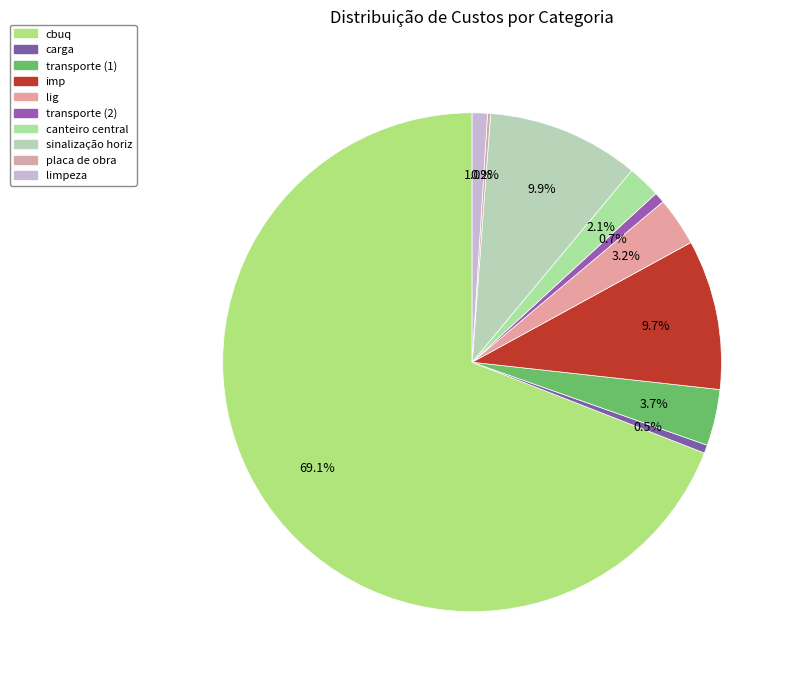

Combined, what portion of the pie is carga and lig?

3.7%